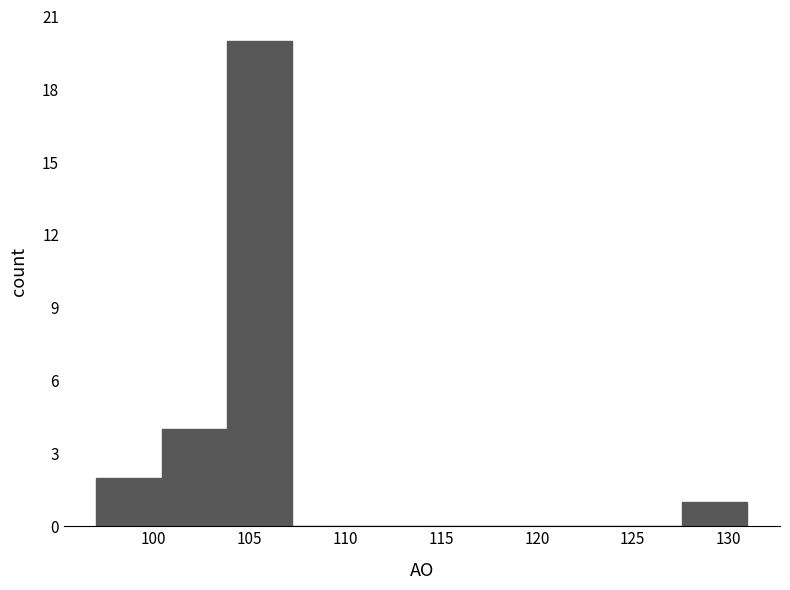

Over which range of the x-axis is the bar tallest?

103.8 to 107.2